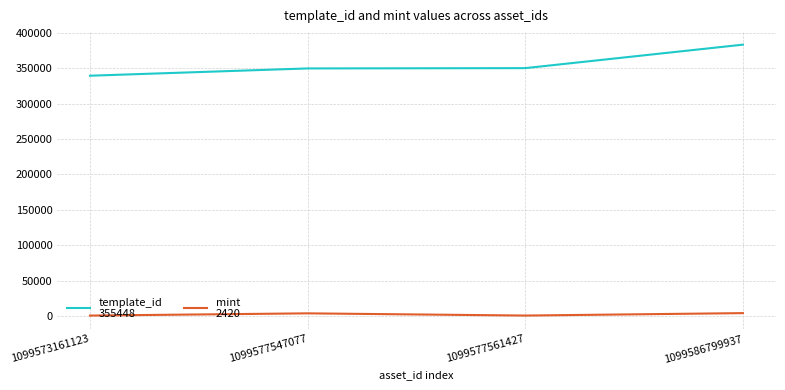

At which category is the sum across all series the highest?

1099586799937